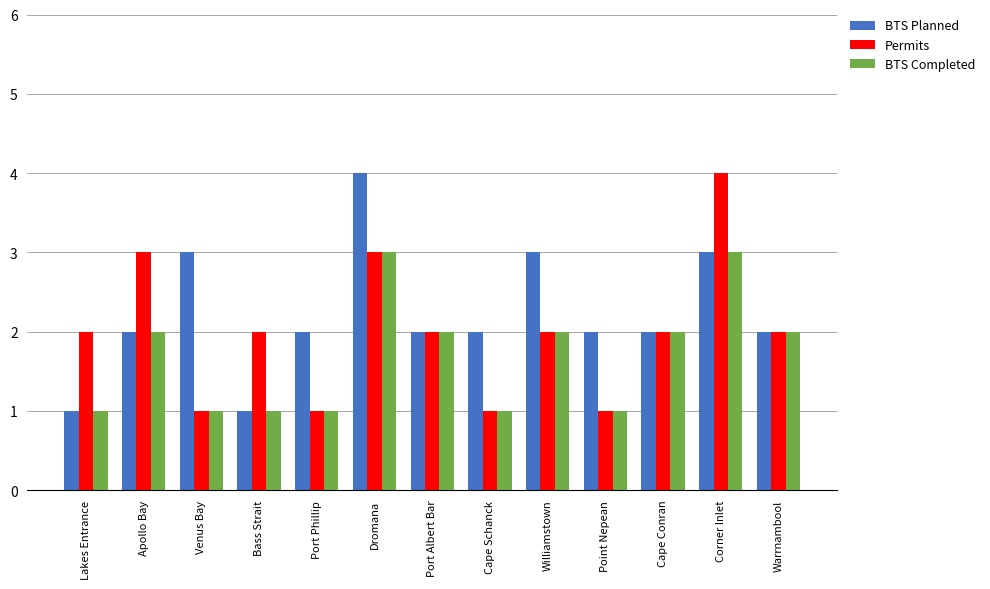

What position from the left is Port Albert Bar?

7